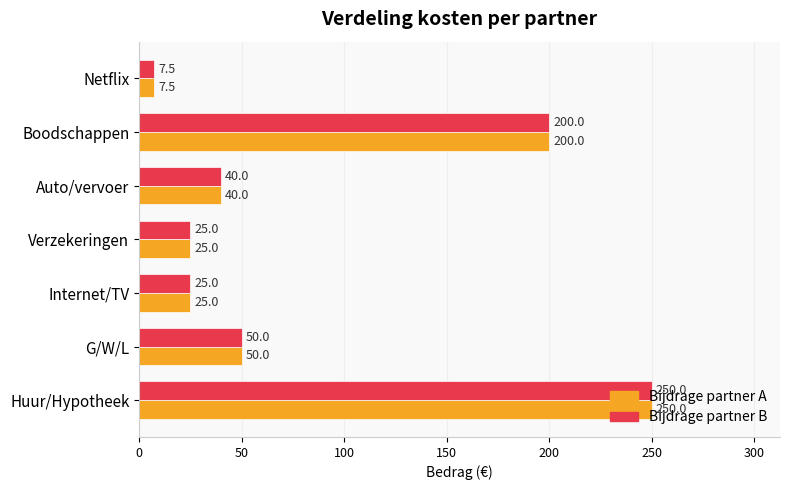

What is the sum of the Bijdrage partner A values at Auto/vervoer and G/W/L?

90.0